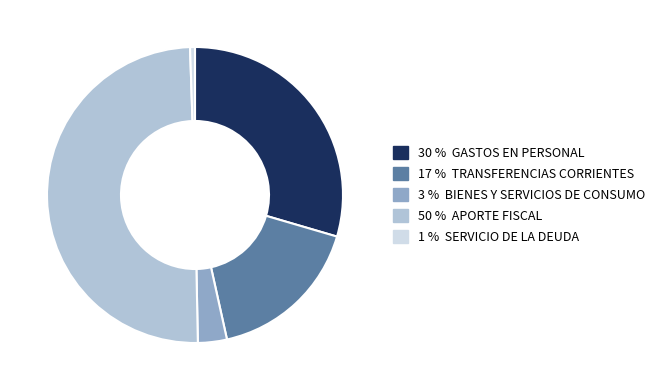

Count the number of slices in the pie.

5